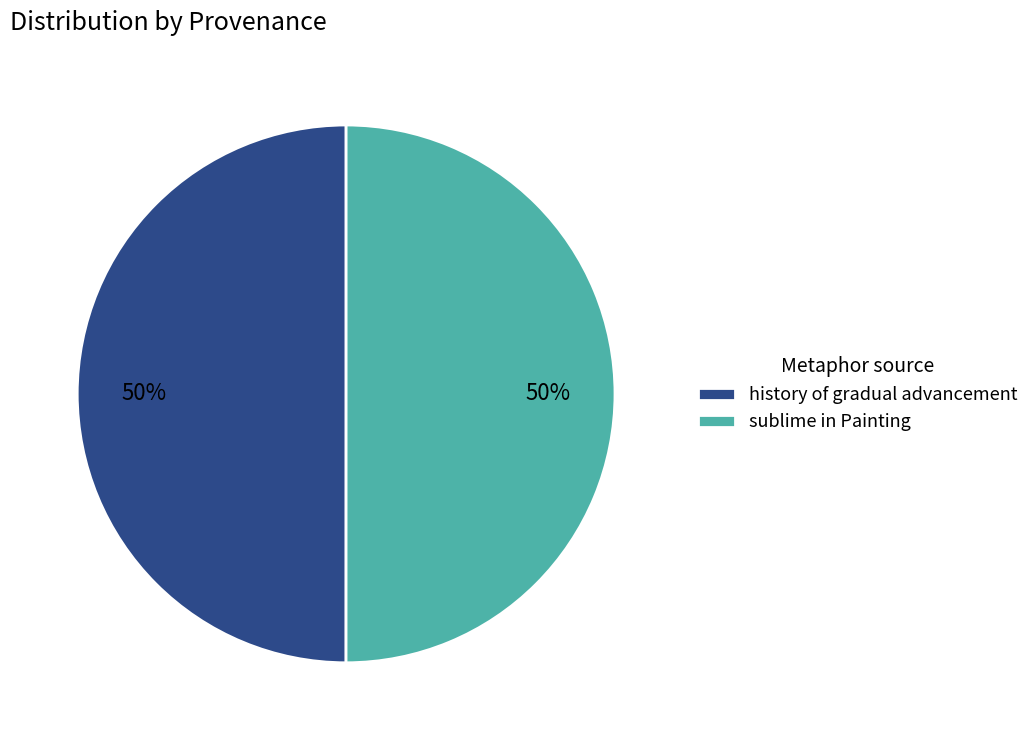

Is the sum of history of gradual advancement and sublime in Painting greater than half?

Yes